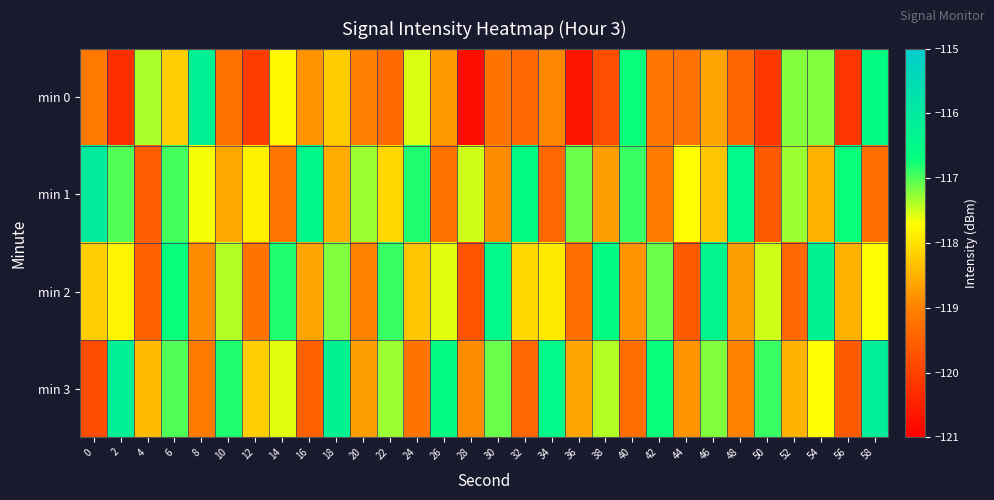

List the series in order of their peak value, highest first.

min 1, min 3, min 0, min 2